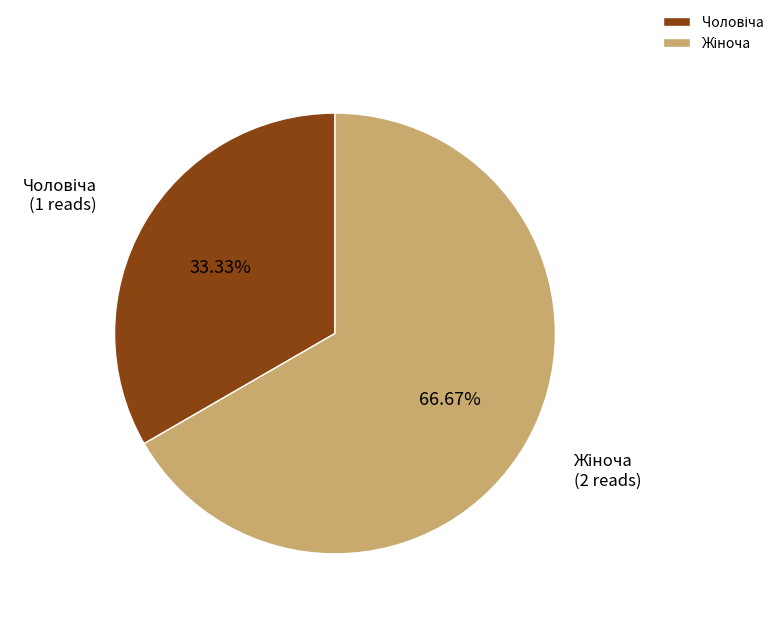

Is there a majority slice in this chart?

Yes